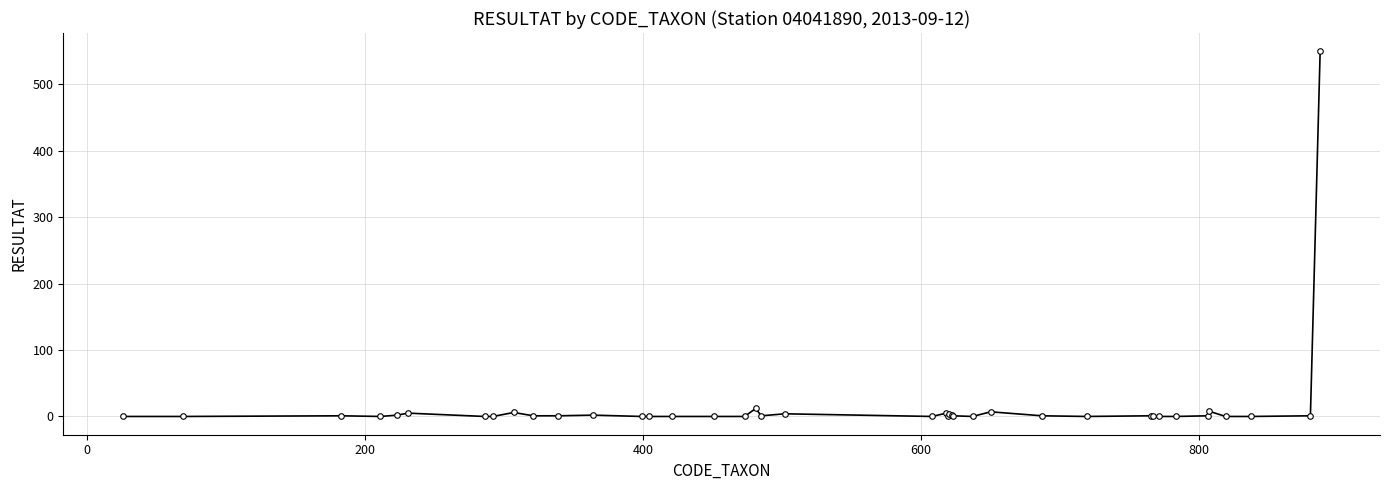

What is the sum of all values?

616